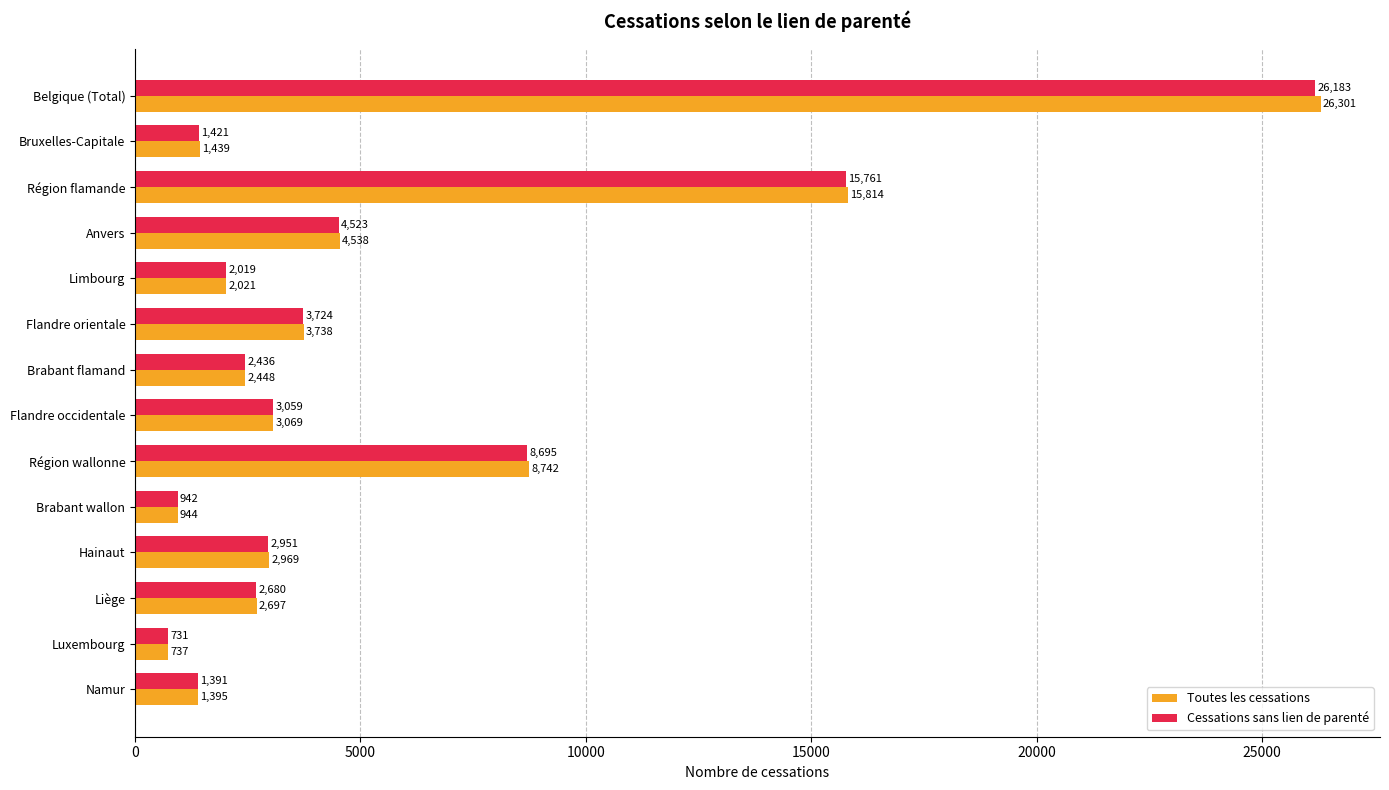

The Cessations sans lien de parenté series shows 2019 at Limbourg. True or false?

True